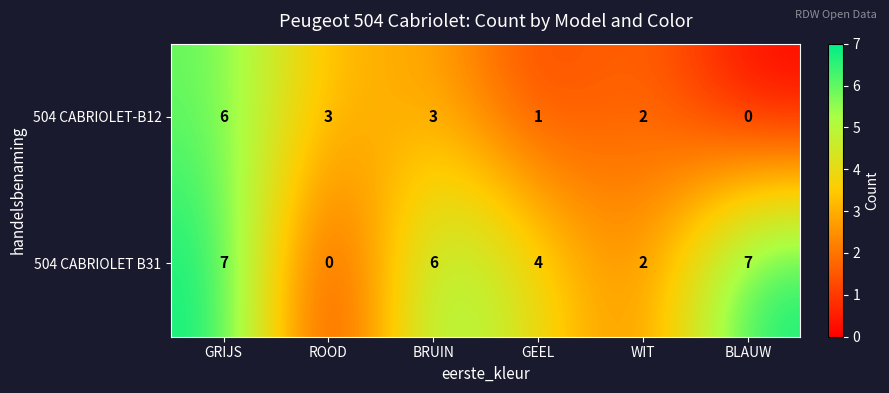

What value does the 504 CABRIOLET B31 series have at GEEL?

4